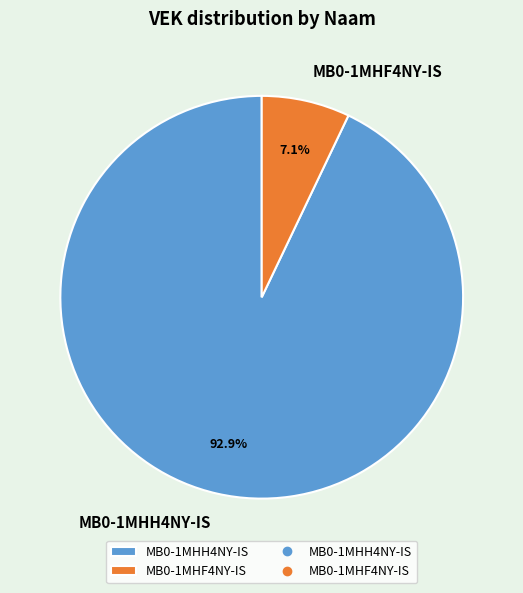

Which slice is the largest?

MB0-1MHH4NY-IS